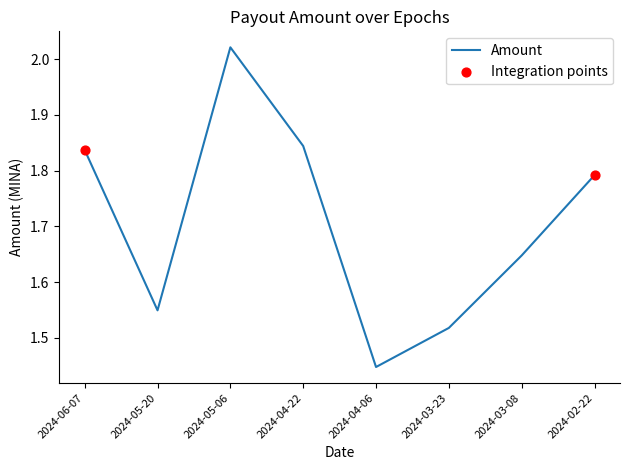

What is the ratio of the value at 2024-05-06 to the value at 2024-06-07?

1.1